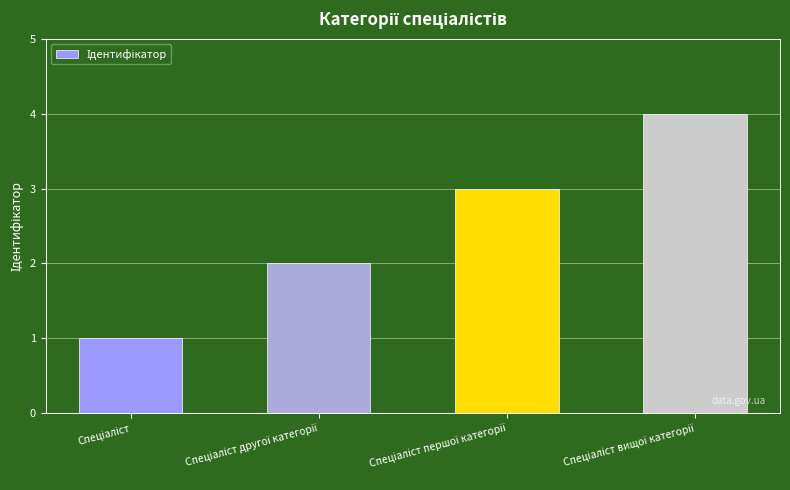

What is the value of the 4th bar from the left?

4